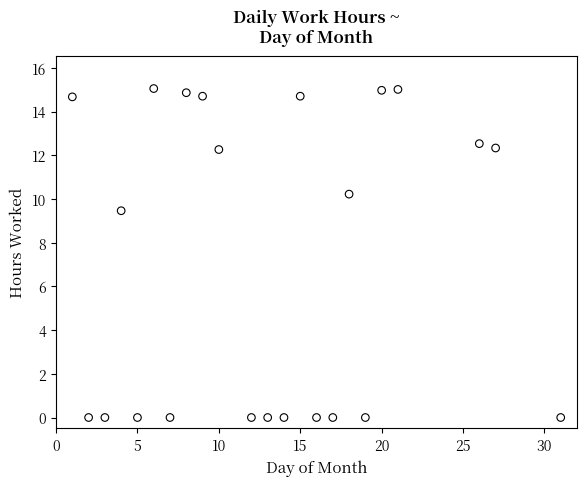

What is the range of X values (max minus min)?

30.0